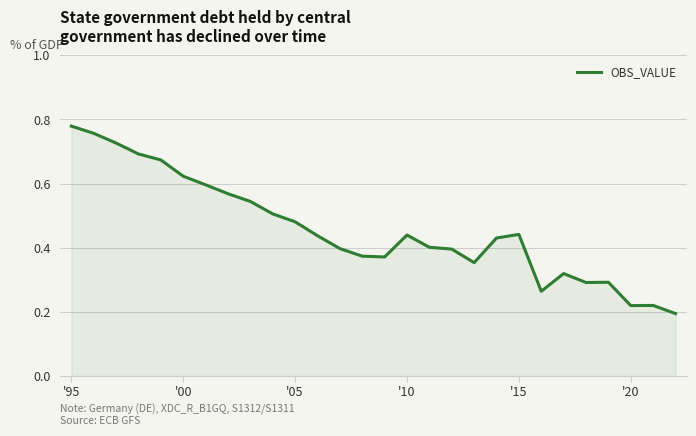

How many interior local valleys (lower than both neighbors) does the data have?

5